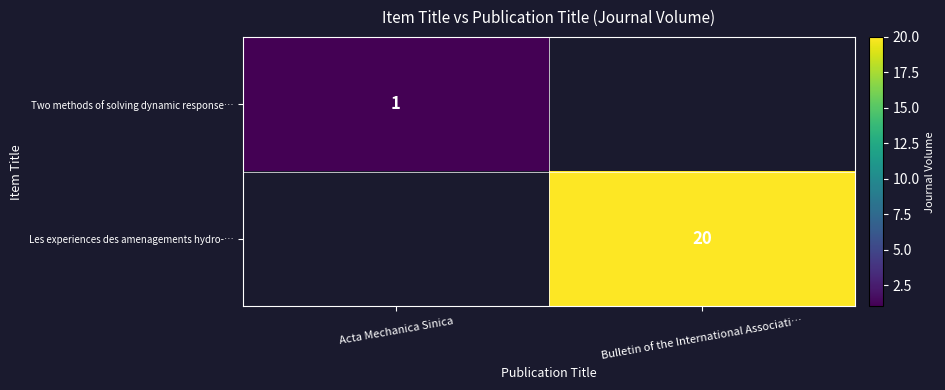

The Two methods of solving dynamic response… series shows 1 at Acta Mechanica Sinica. True or false?

True